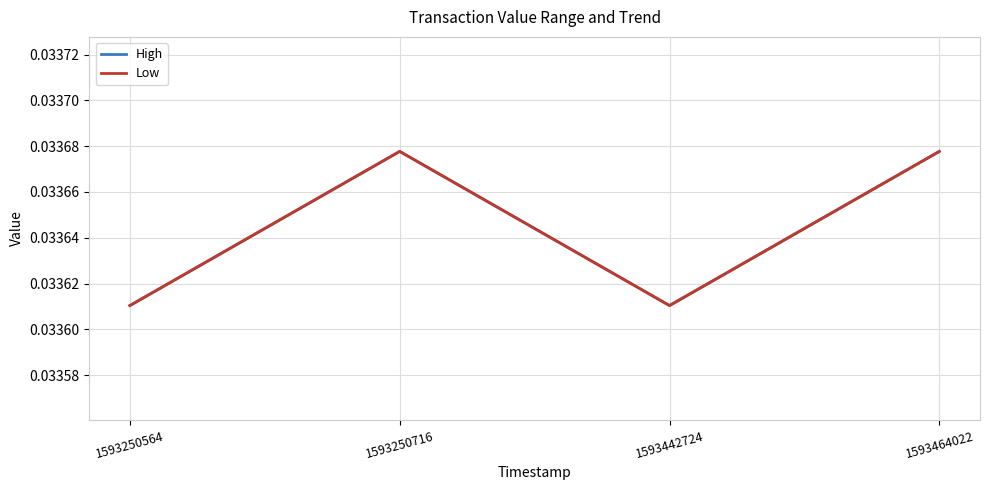

Does the chart have visible grid lines?

Yes